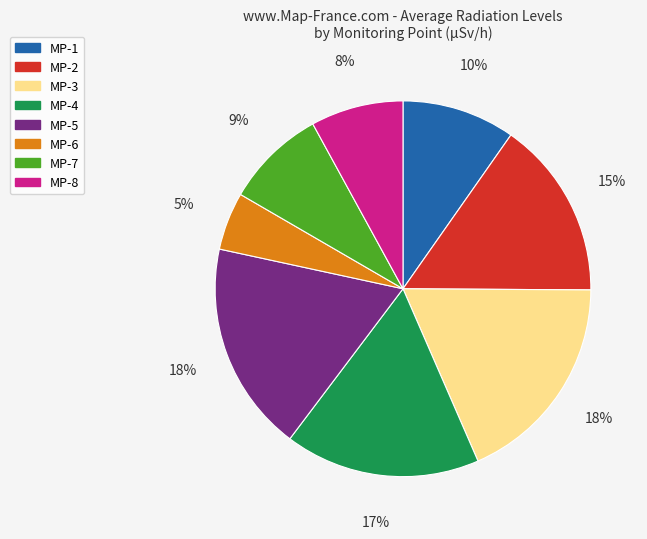

To the nearest percent, what is the difference between the MP-8 and MP-6 slice percentages?

3%